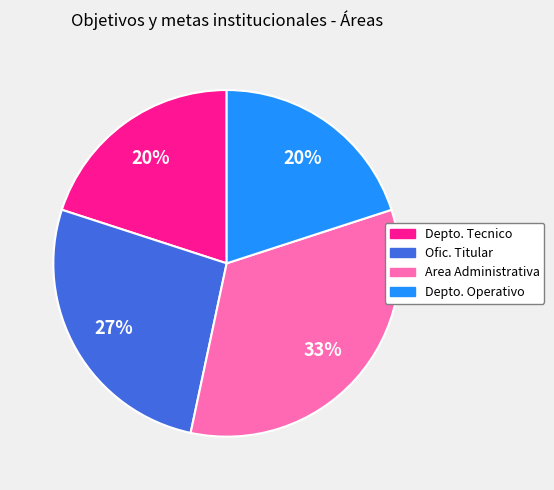

What is the largest slice in the pie chart?

Area Administrativa